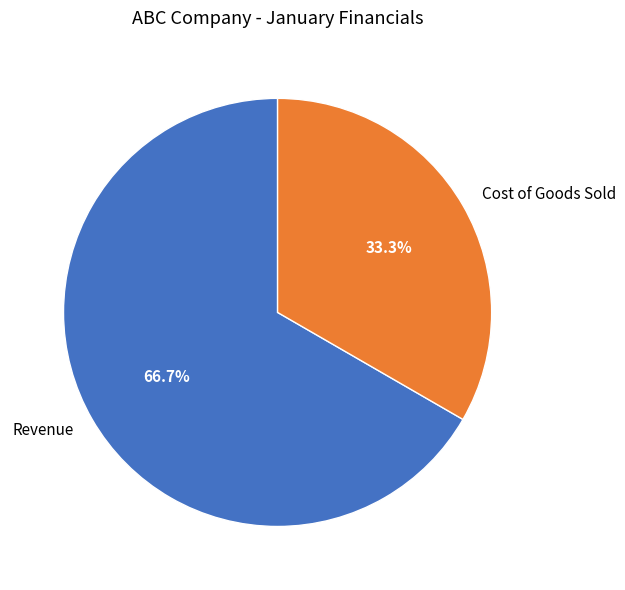

To the nearest percent, what is the combined percentage of Cost of Goods Sold and Revenue?

100%